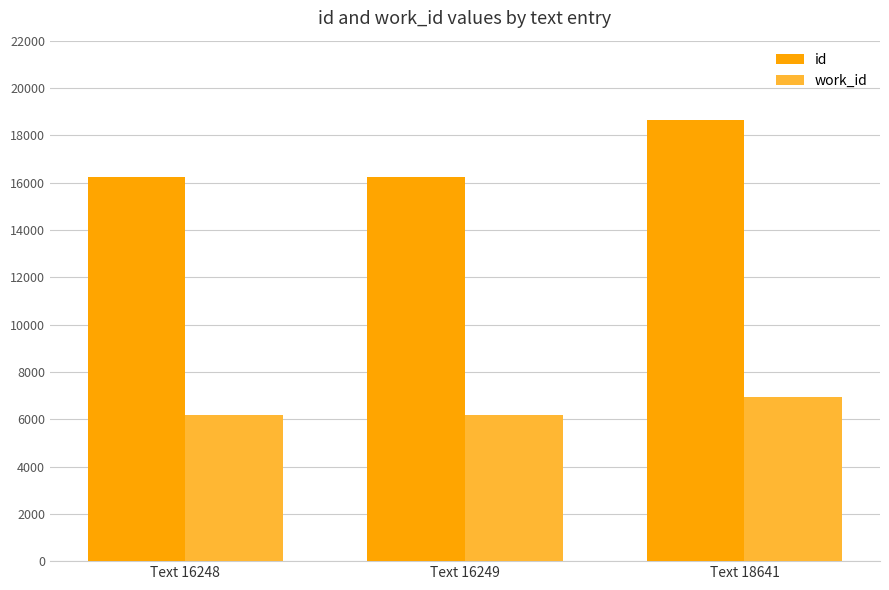

True or false: work_id has a value of 6158 at Text 16248.

True